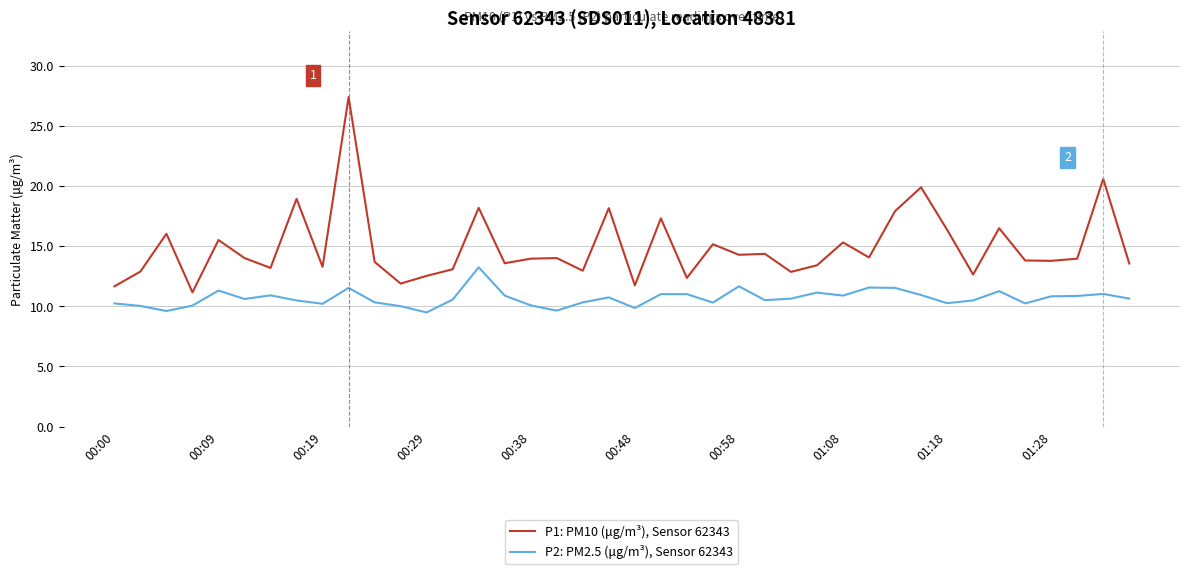

What is the difference between the maximum and minimum values in the P1: PM10 (μg/m³), Sensor 62343 series?

16.2